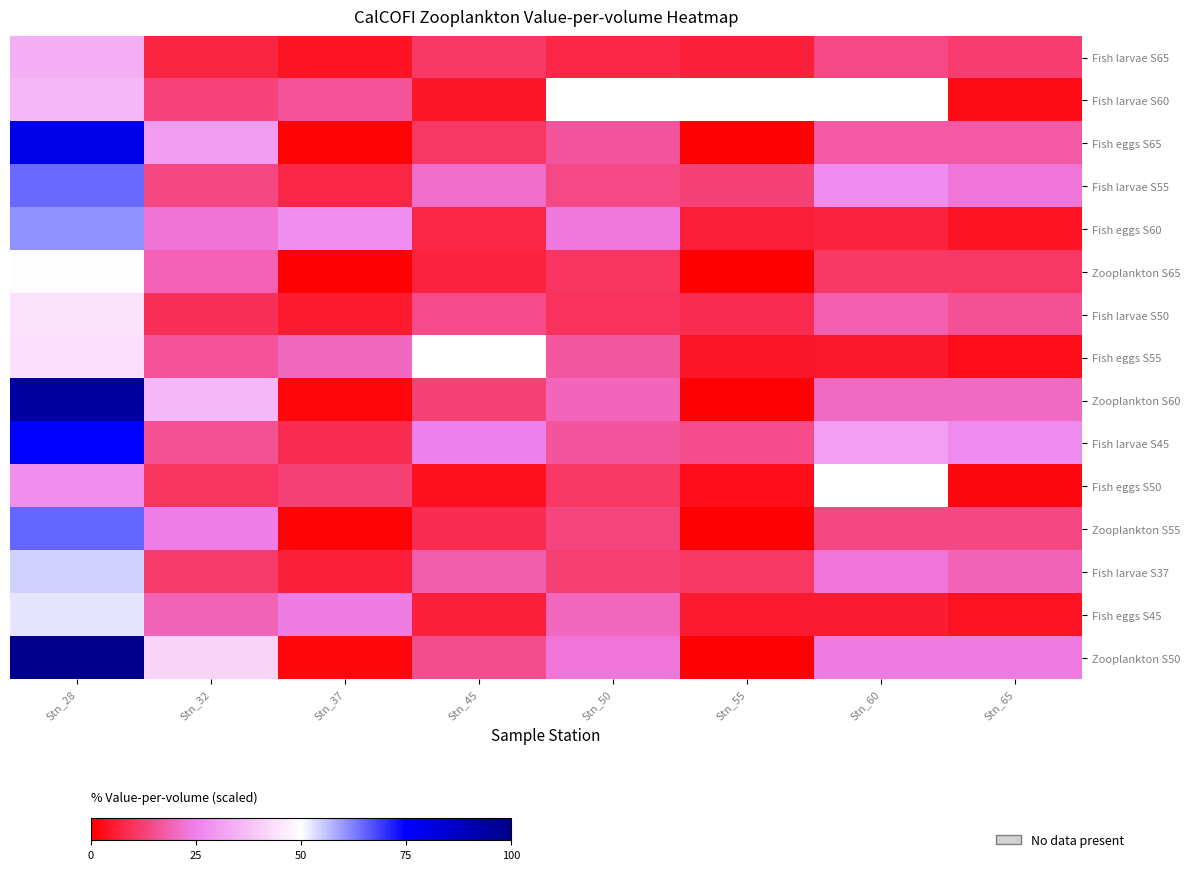

Which category has the highest value in the Zooplankton S60 series?

Stn_28